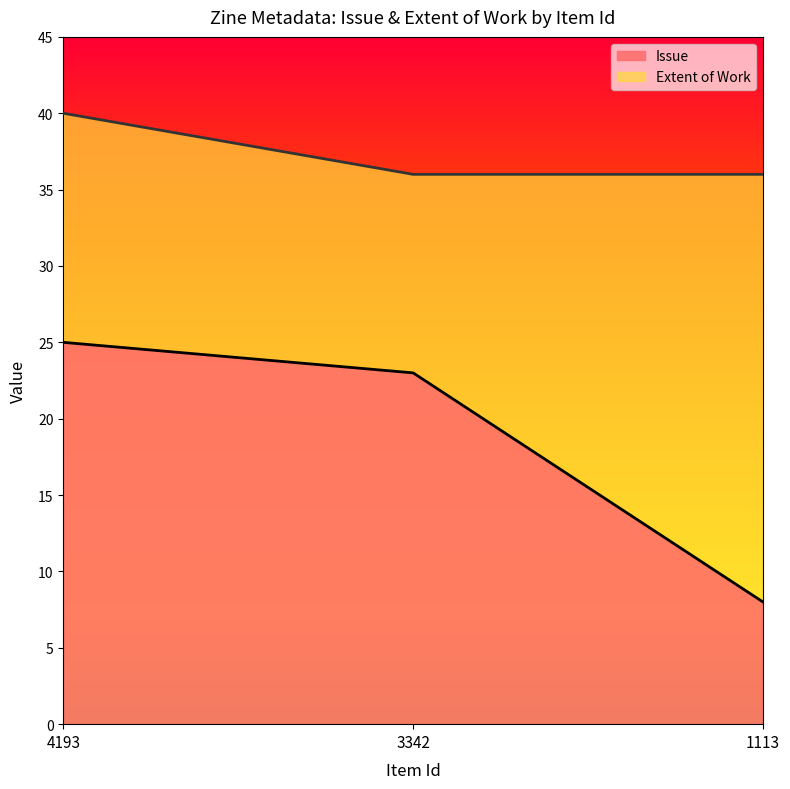

Count the Issue values in the range 8 to 25.

3